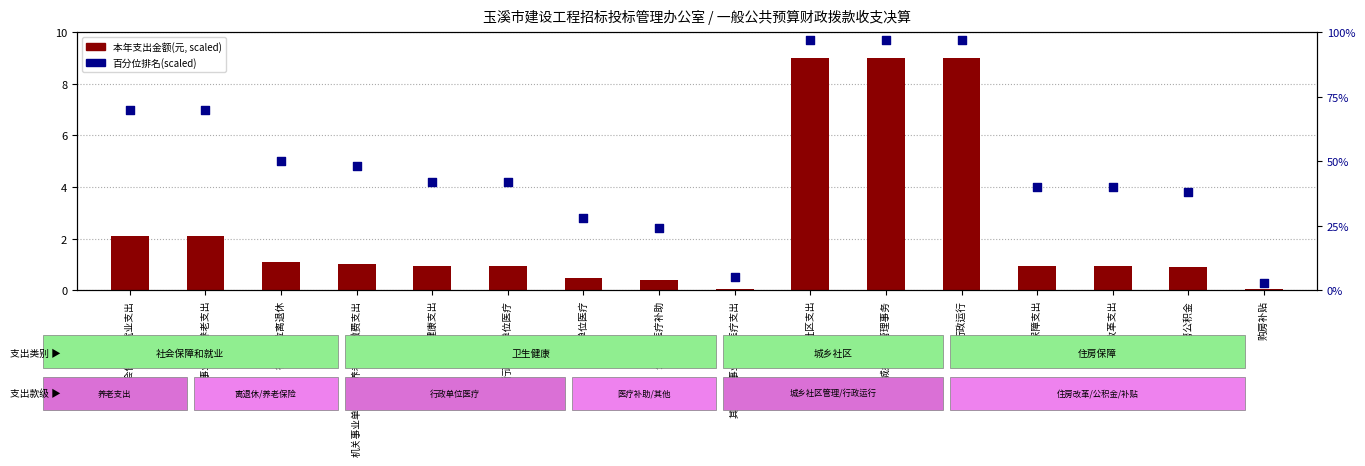

Which series reaches the minimum Y coordinate?

本年支出(万元, scaled)